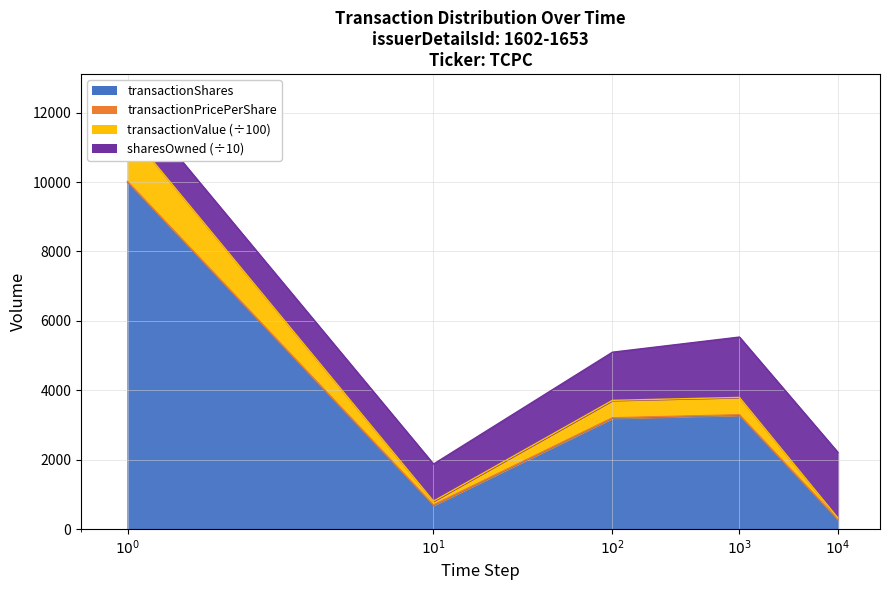

What is the highest value of the transactionShares series?

10000